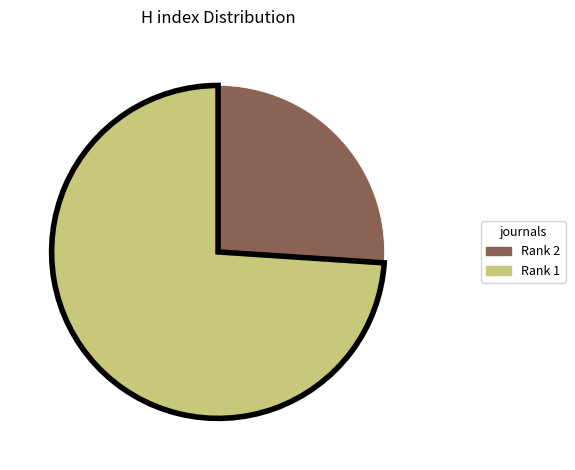

Combined, do Rank 2 and Rank 1 account for over 50%?

Yes